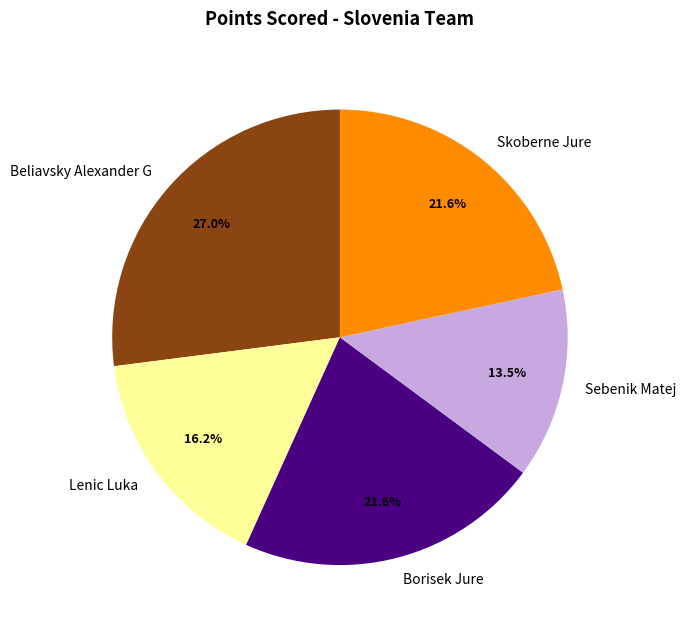

Which slice is the largest?

Beliavsky Alexander G